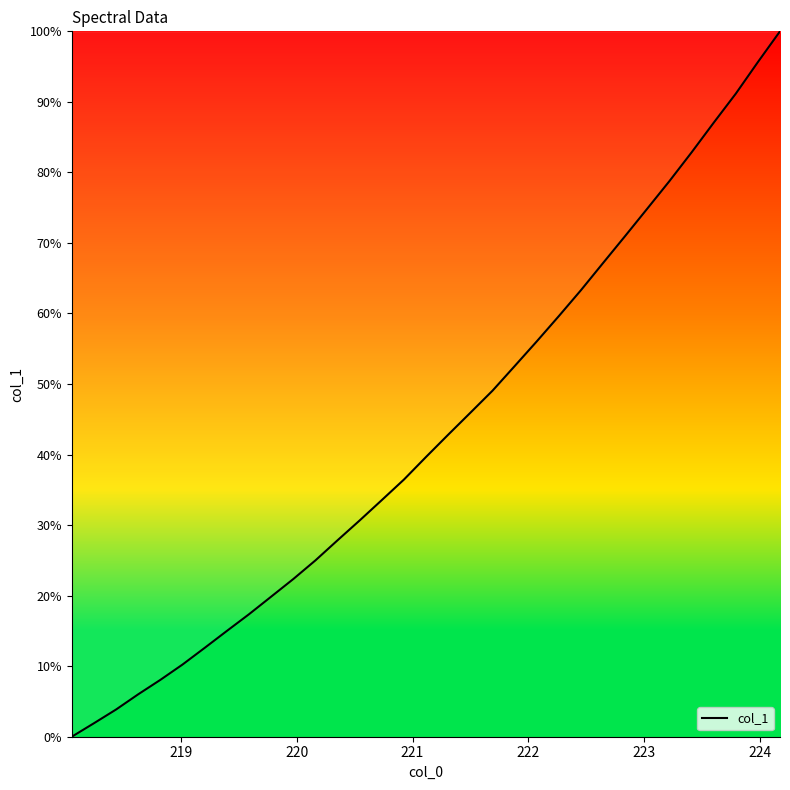

What is the greatest value displayed?

100.0